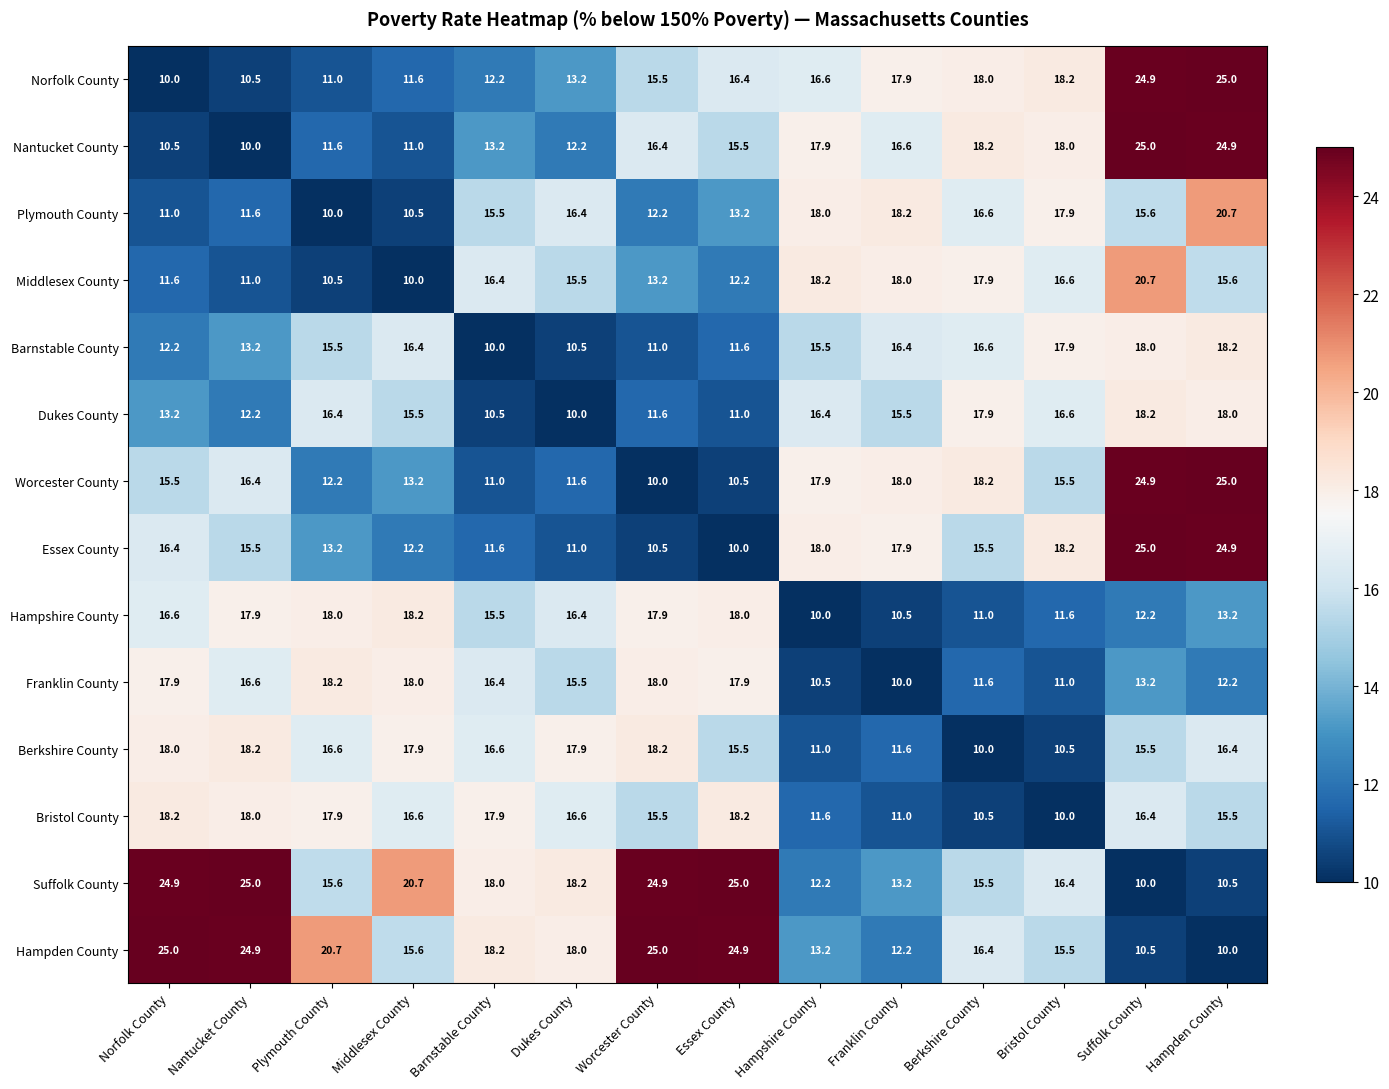

Between Franklin County and Hampden County, which series saw the biggest shift?

Nantucket County